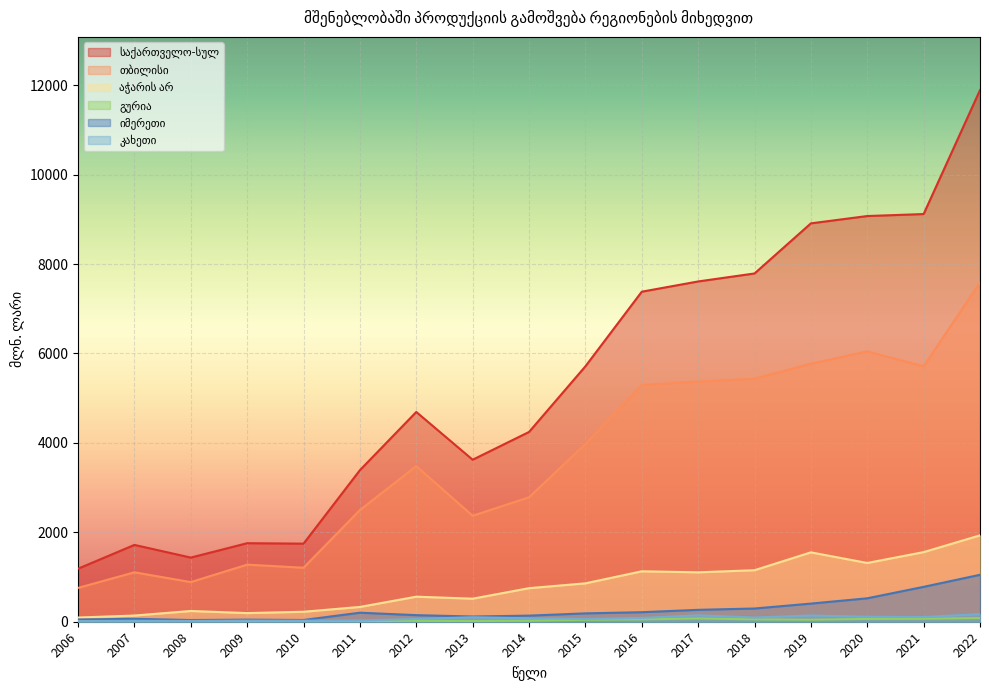

What is the minimum value for თბილისი?

756.9